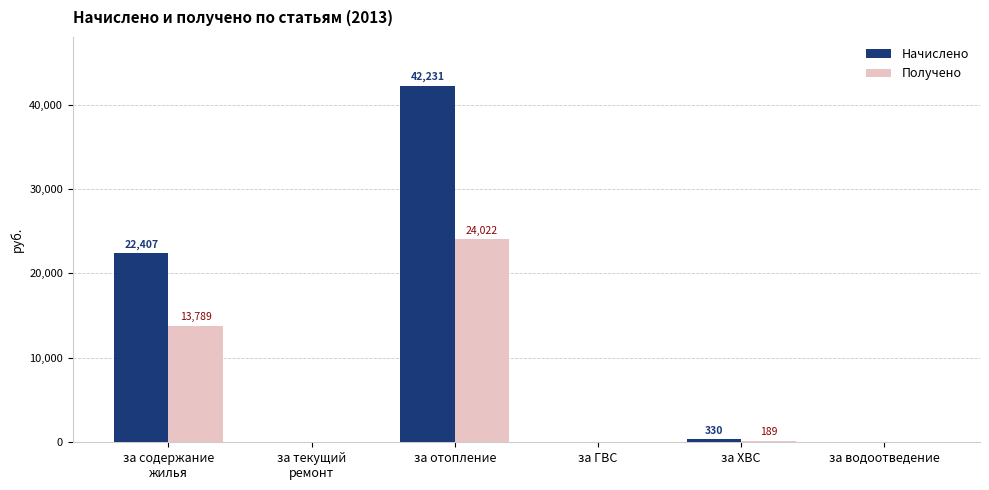

What is the maximum value for Начислено?

42231.3